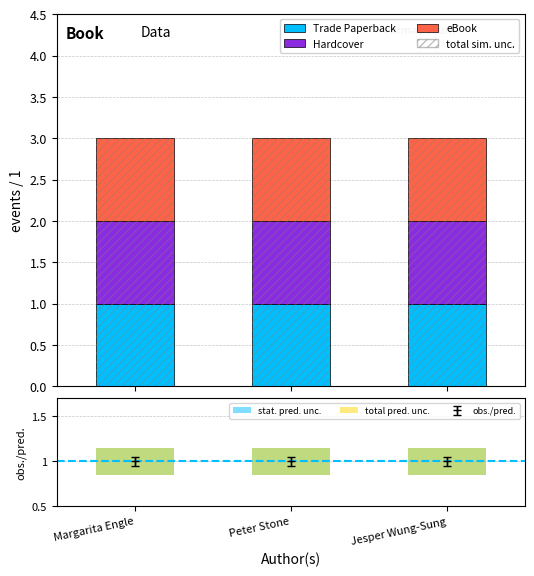

What is the label of the 2nd bar from the left?

Peter Stone